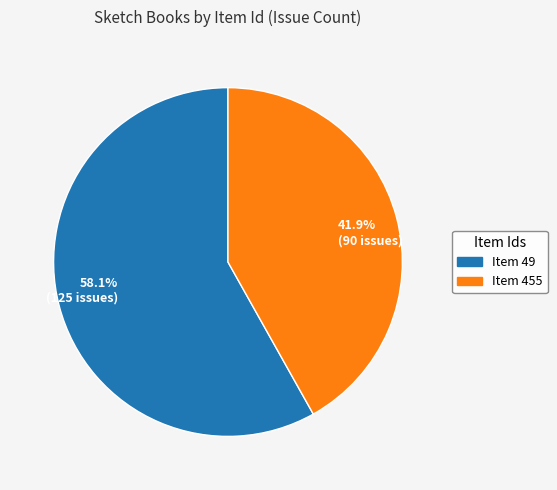

Between 58.1% (125 issues) and 41.9% (90 issues), which is larger?

58.1% (125 issues)